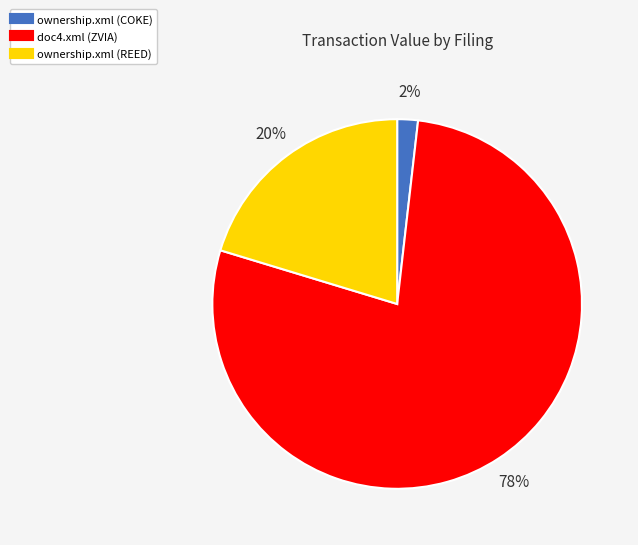

Between ownership.xml (COKE) and ownership.xml (REED), which is larger?

ownership.xml (REED)